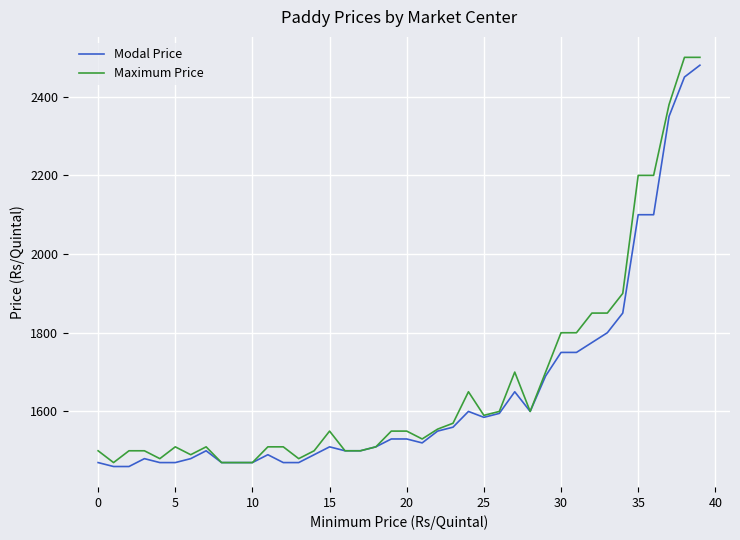

What is the greatest value displayed?

2500